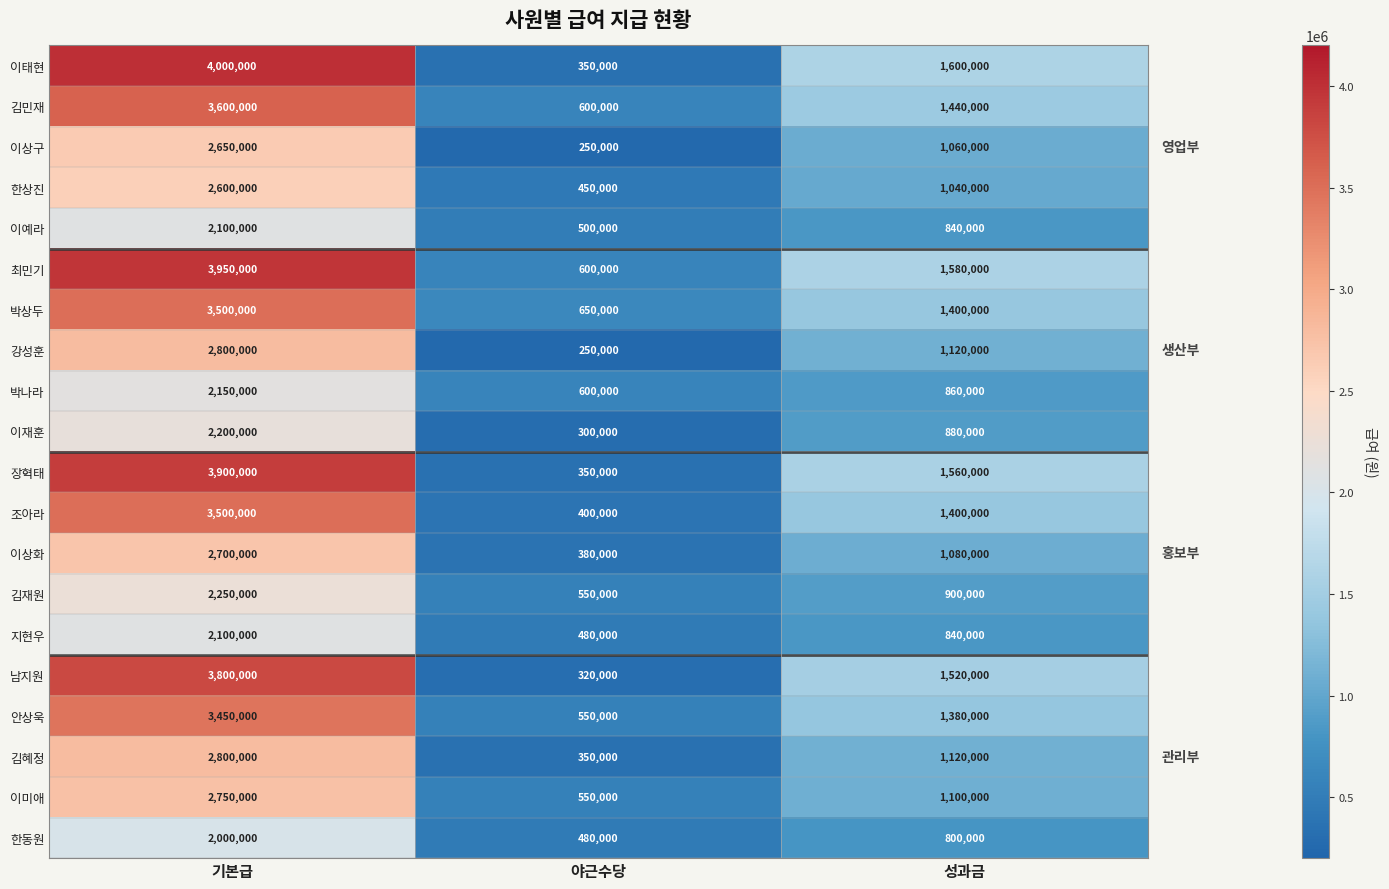

What is the minimum value shown in the chart?

250000